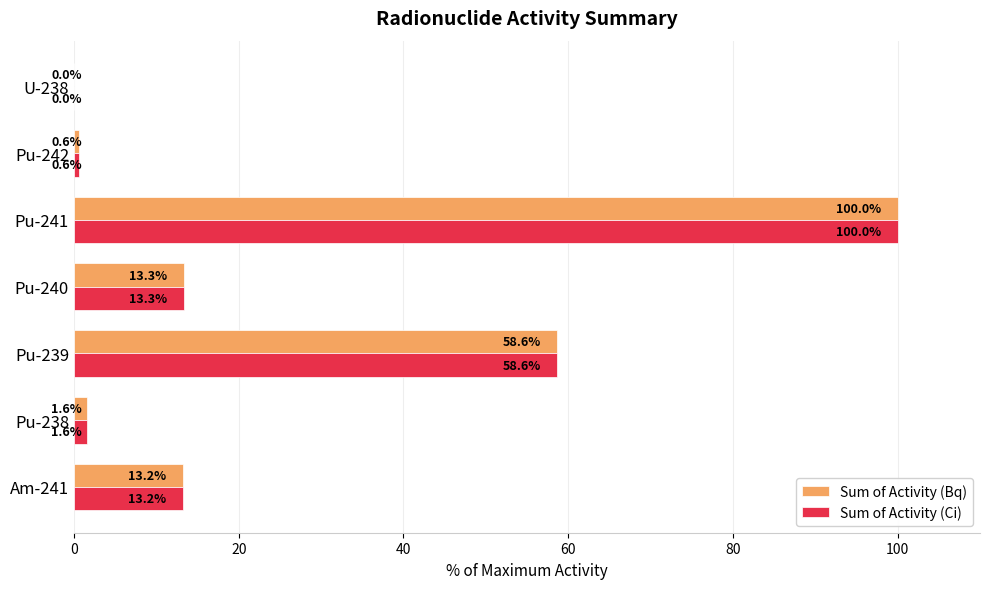

True or false: Sum of Activity (Ci) has a value of 35.8 at Pu-241.

False